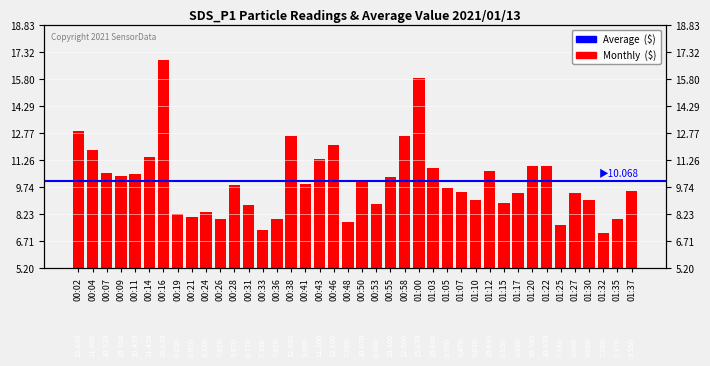

True or false: the data shows 22.8 at 00:16.

False